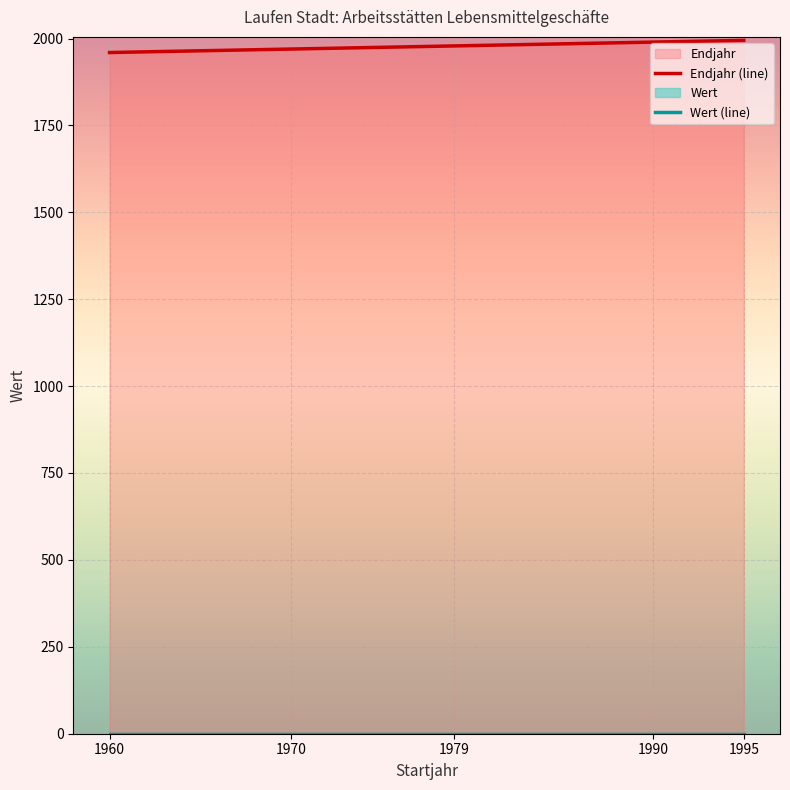

The Endjahr (line) series shows 1979 at 1979. True or false?

True